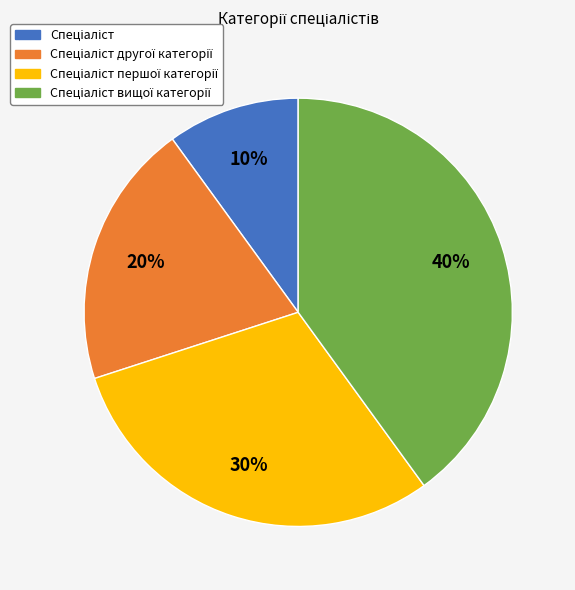

Is there a majority slice in this chart?

No